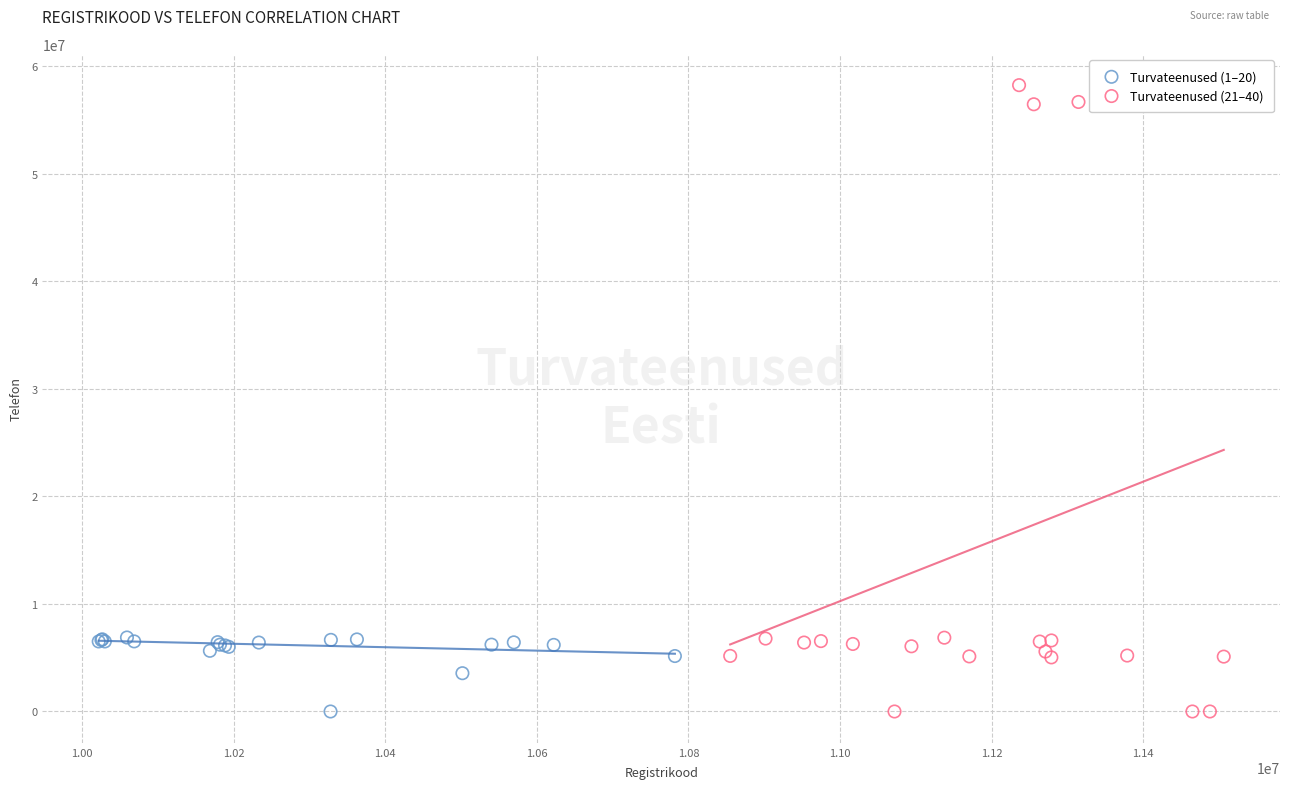

Which series contains the highest Y value?

Turvateenused (21–40)